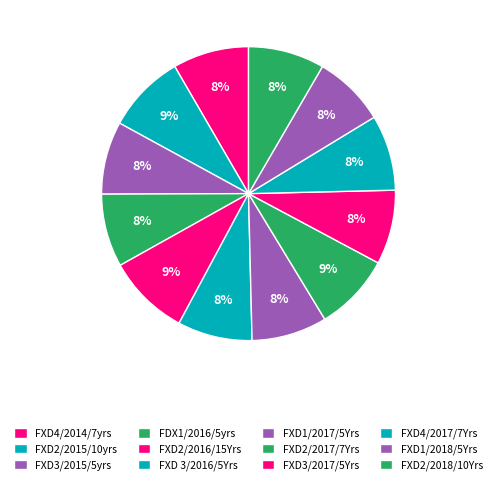

What percentage is the FXD4/2014/7yrs slice, to the nearest percent?

8%